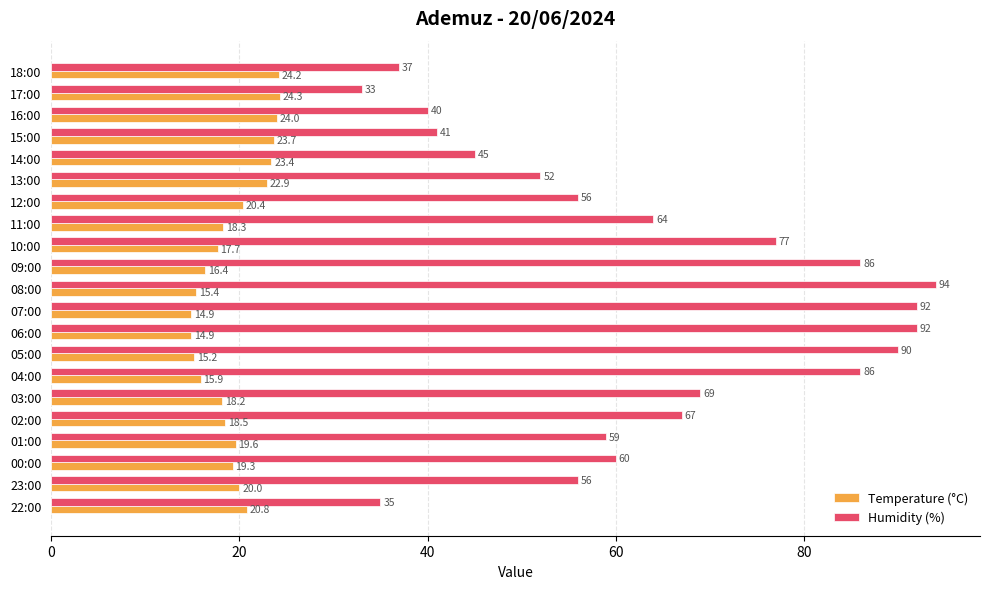

What is the maximum value shown in the chart?

94.0